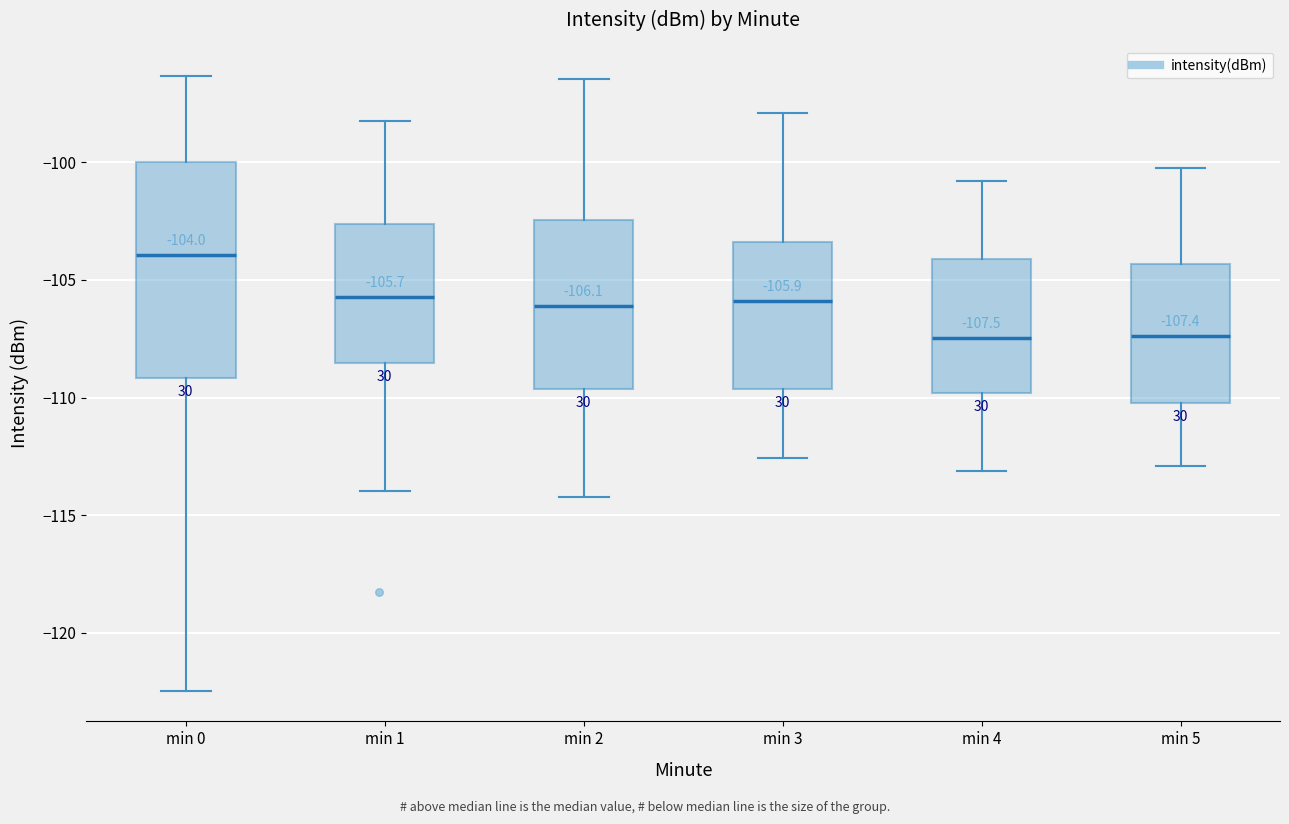

Comparing the boxes themselves (not the whiskers), which one is the tallest?

min 0